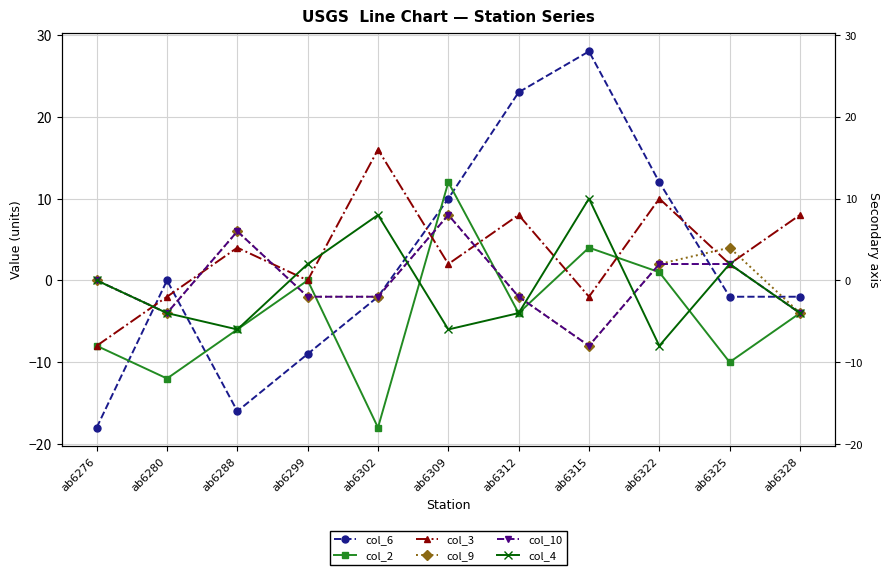

How many data points does each series have?

11